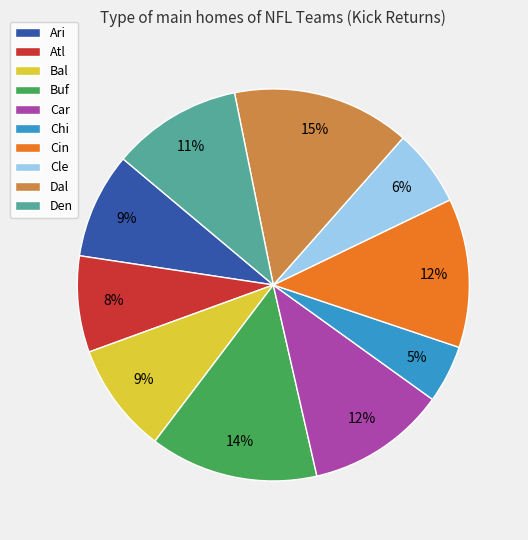

Between Chi and Cin, which is larger?

Cin